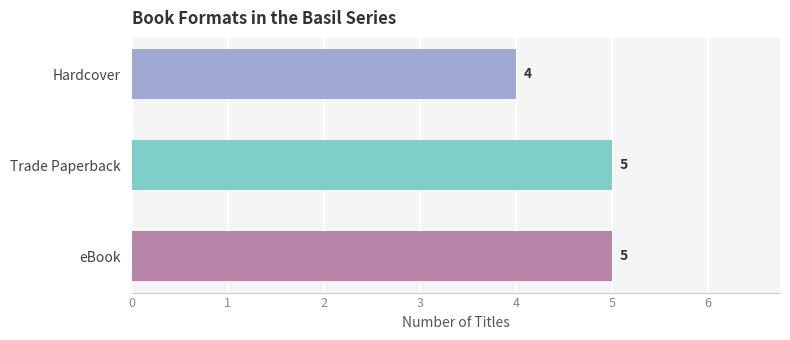

What is the minimum value shown in the chart?

4